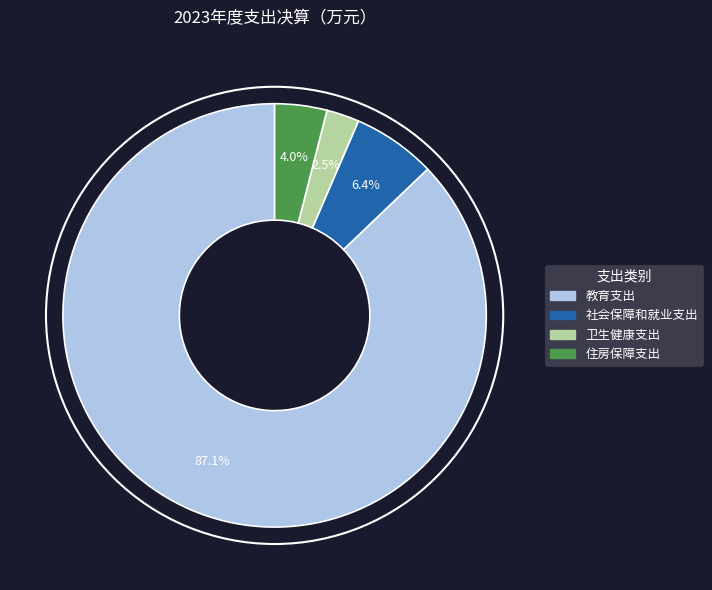

Count the number of slices in the pie.

4